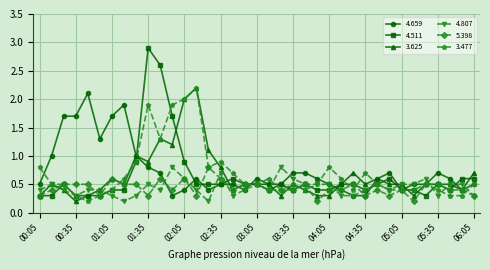

What is the value of the 5.398 point at the 35th from the left?

0.4